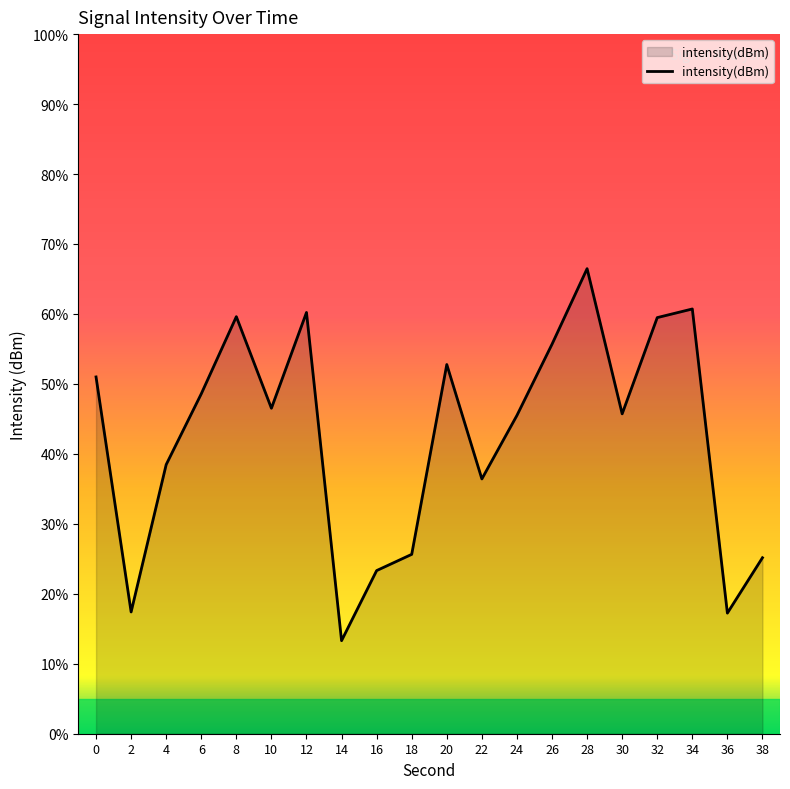

Does the chart have visible grid lines?

No